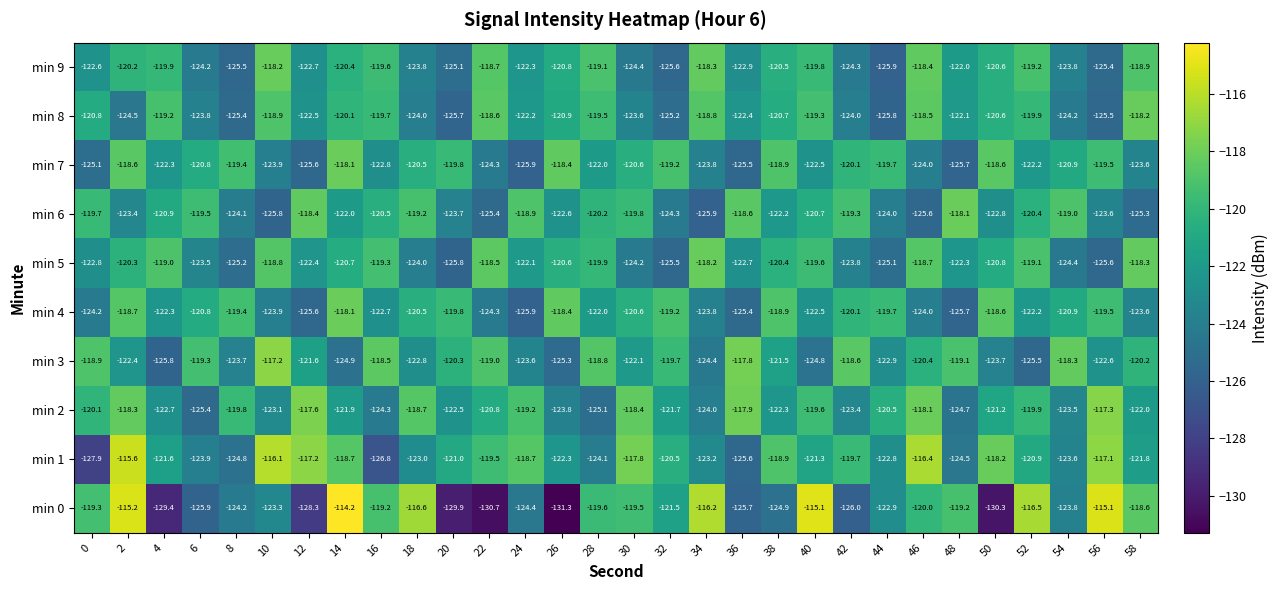

Which series has the widest spread of values?

min 0